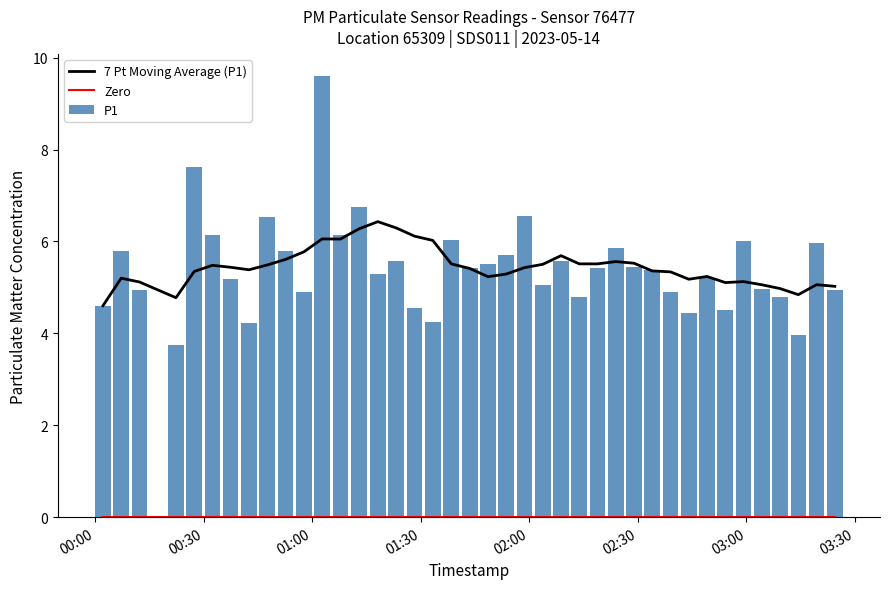

What is the lowest value of the 7 Pt Moving Average (P1) series?

4.6